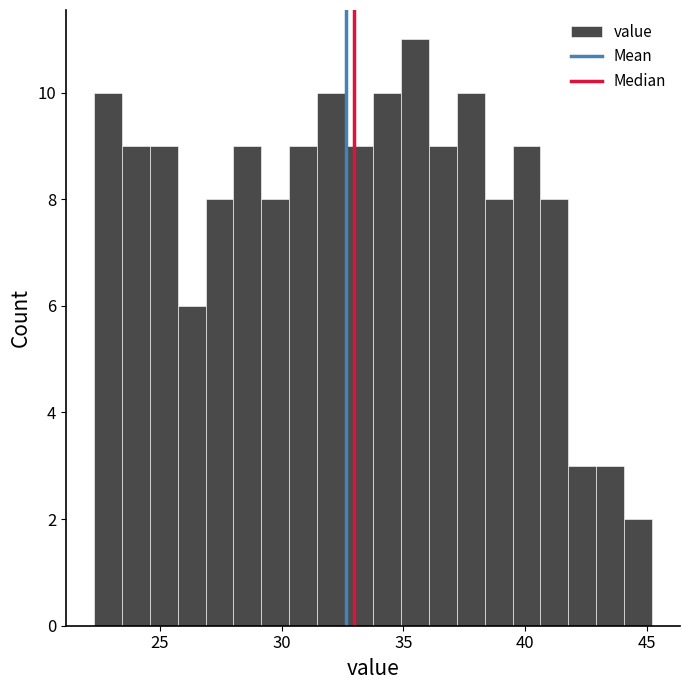

Around what value on the x-axis is the tallest bar? Give the approximate position of its centre, as read against the axis.

35.5